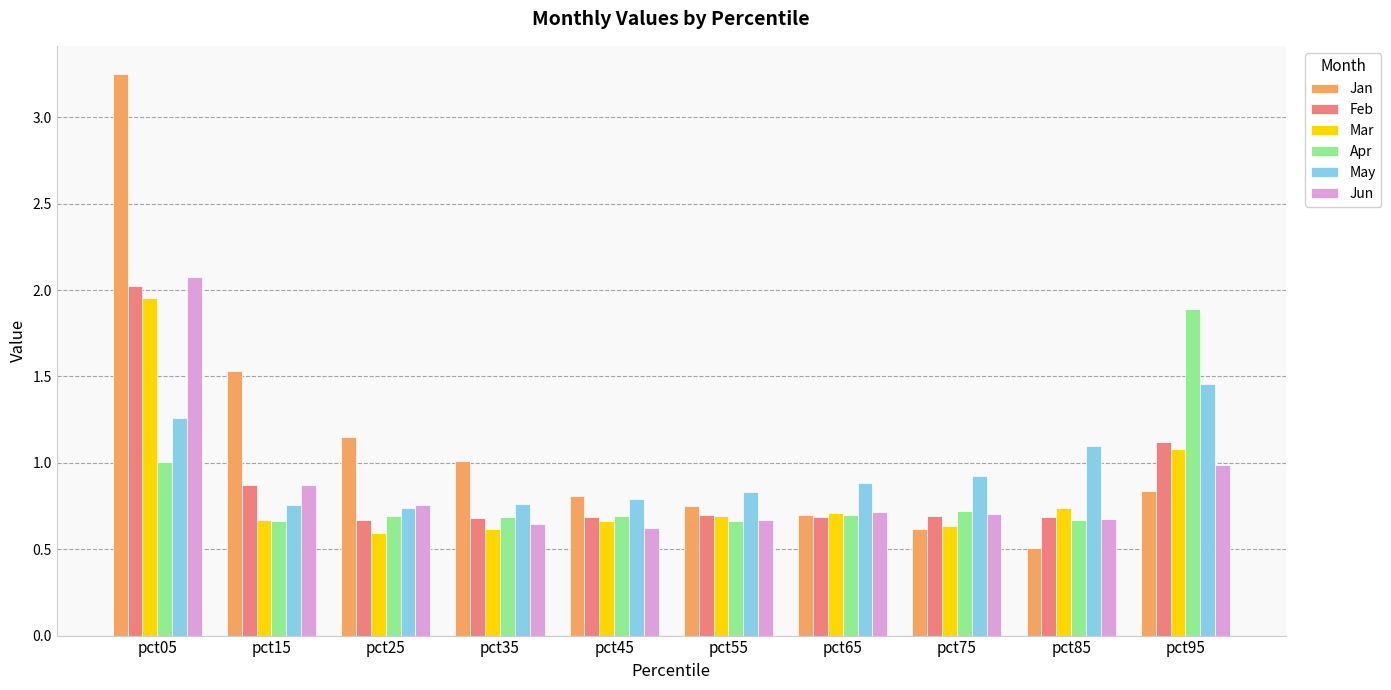

What is the minimum value for Jan?

0.5